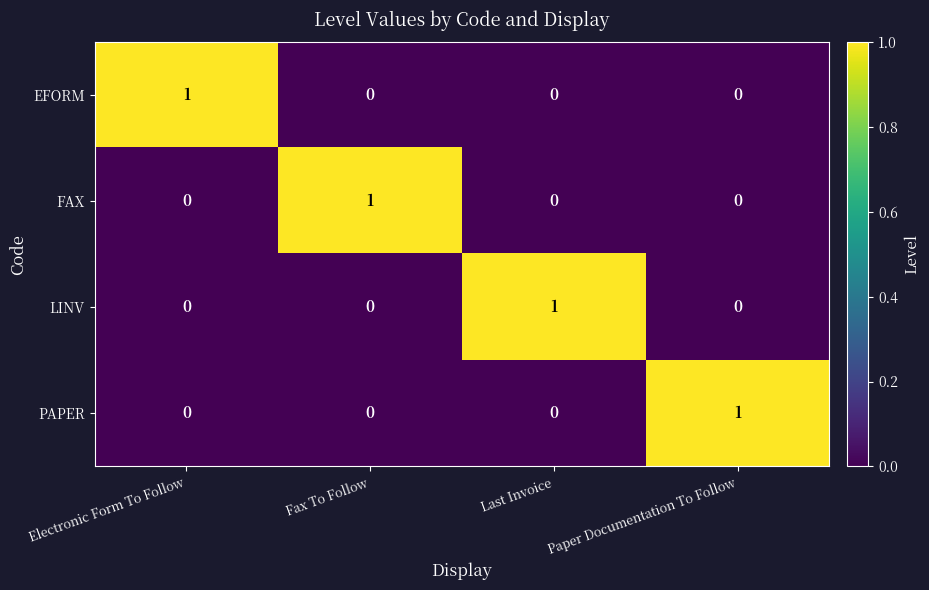

Reading left to right, what are all the values shown in this chart?

EFORM: Electronic Form To Follow=1	Fax To Follow=0	Last Invoice=0	Paper Documentation To Follow=0
FAX: Electronic Form To Follow=0	Fax To Follow=1	Last Invoice=0	Paper Documentation To Follow=0
LINV: Electronic Form To Follow=0	Fax To Follow=0	Last Invoice=1	Paper Documentation To Follow=0
PAPER: Electronic Form To Follow=0	Fax To Follow=0	Last Invoice=0	Paper Documentation To Follow=1